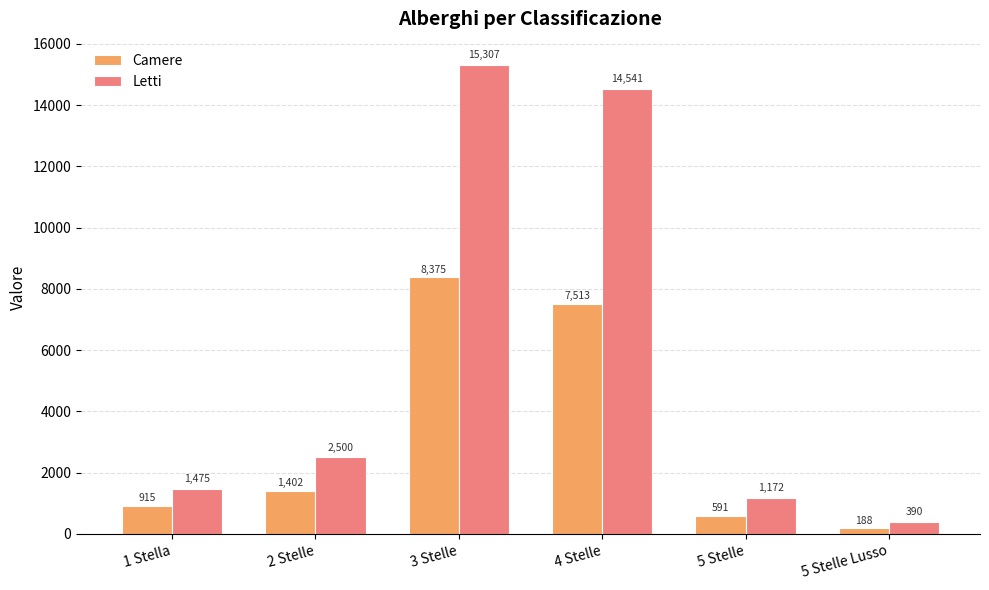

Does the chart contain any negative values?

No